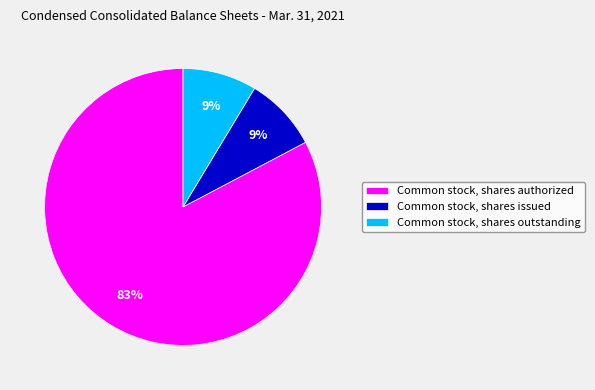

True or false: Common stock, shares outstanding accounts for 9% of the total.

True